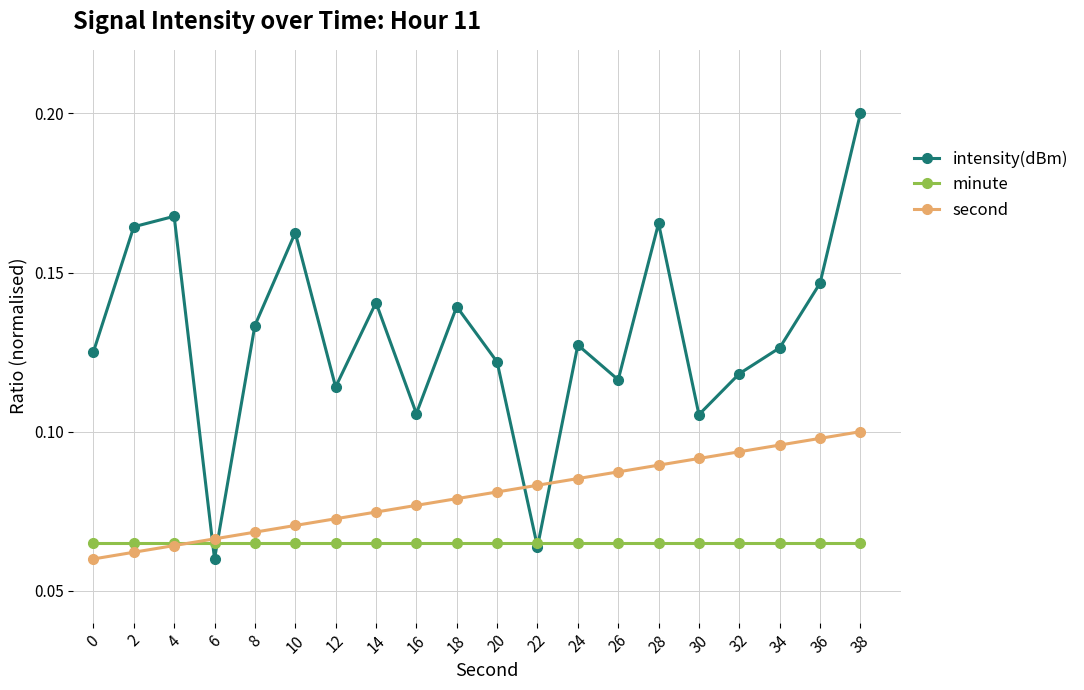

Between which two adjacent categories do intensity(dBm) and second first intersect?

4 and 6